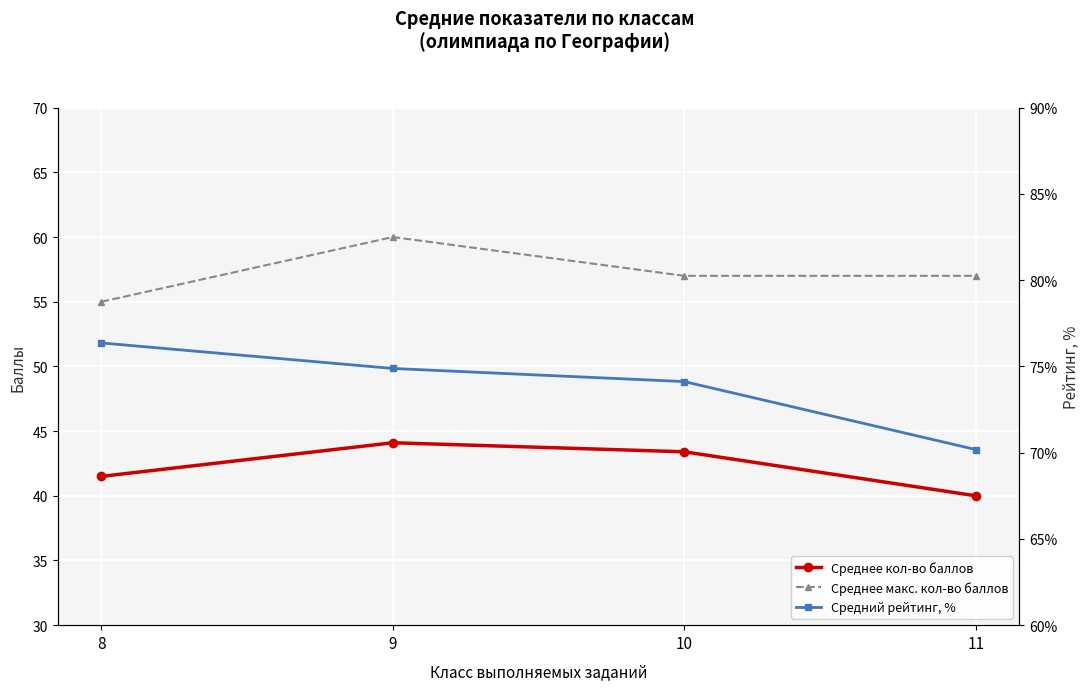

Which category has the lowest value in the Среднее макс. кол-во баллов series?

8